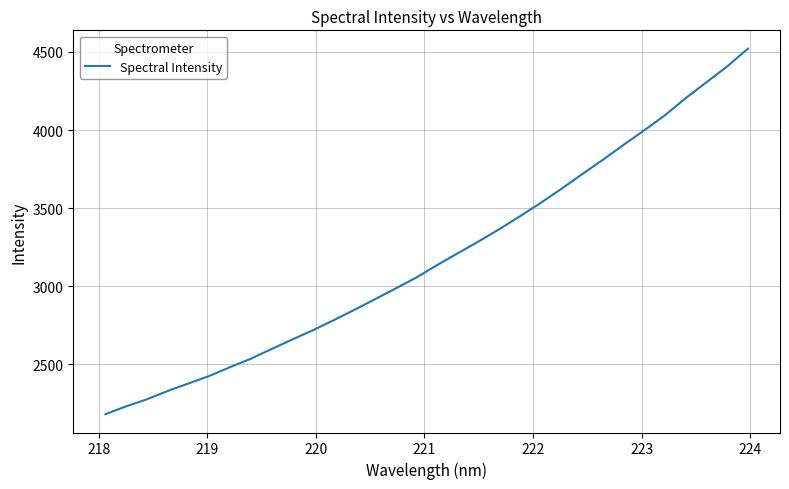

What is the maximum value shown in the chart?

4520.9